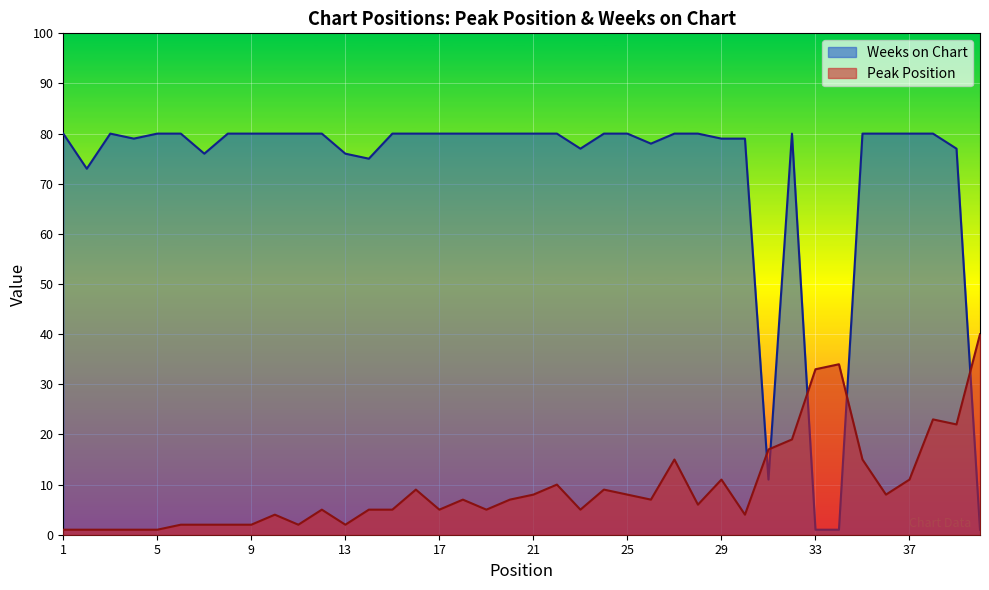

At which category is the sum across all series the highest?

38